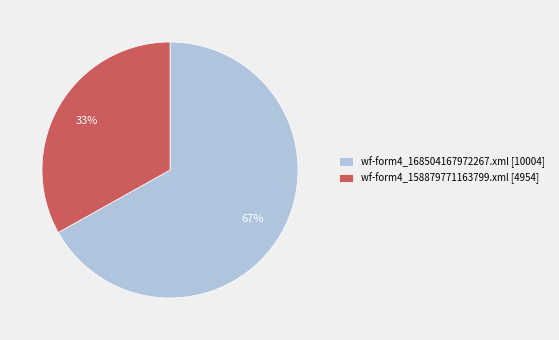

To the nearest percent, what portion does wf-form4_158879771163799.xml [4954] represent?

33%